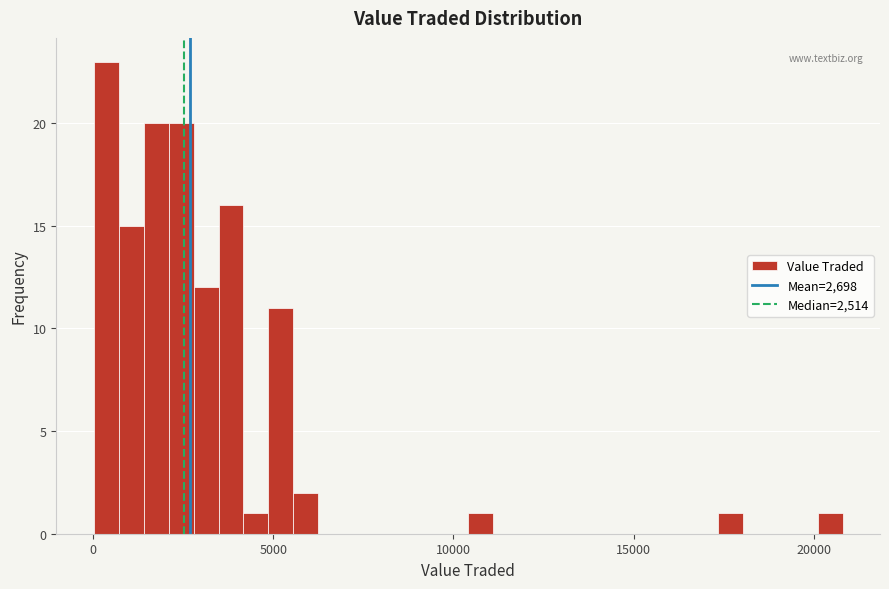

Read against the x-axis, roughly where is the centre of the tallest bar?

500